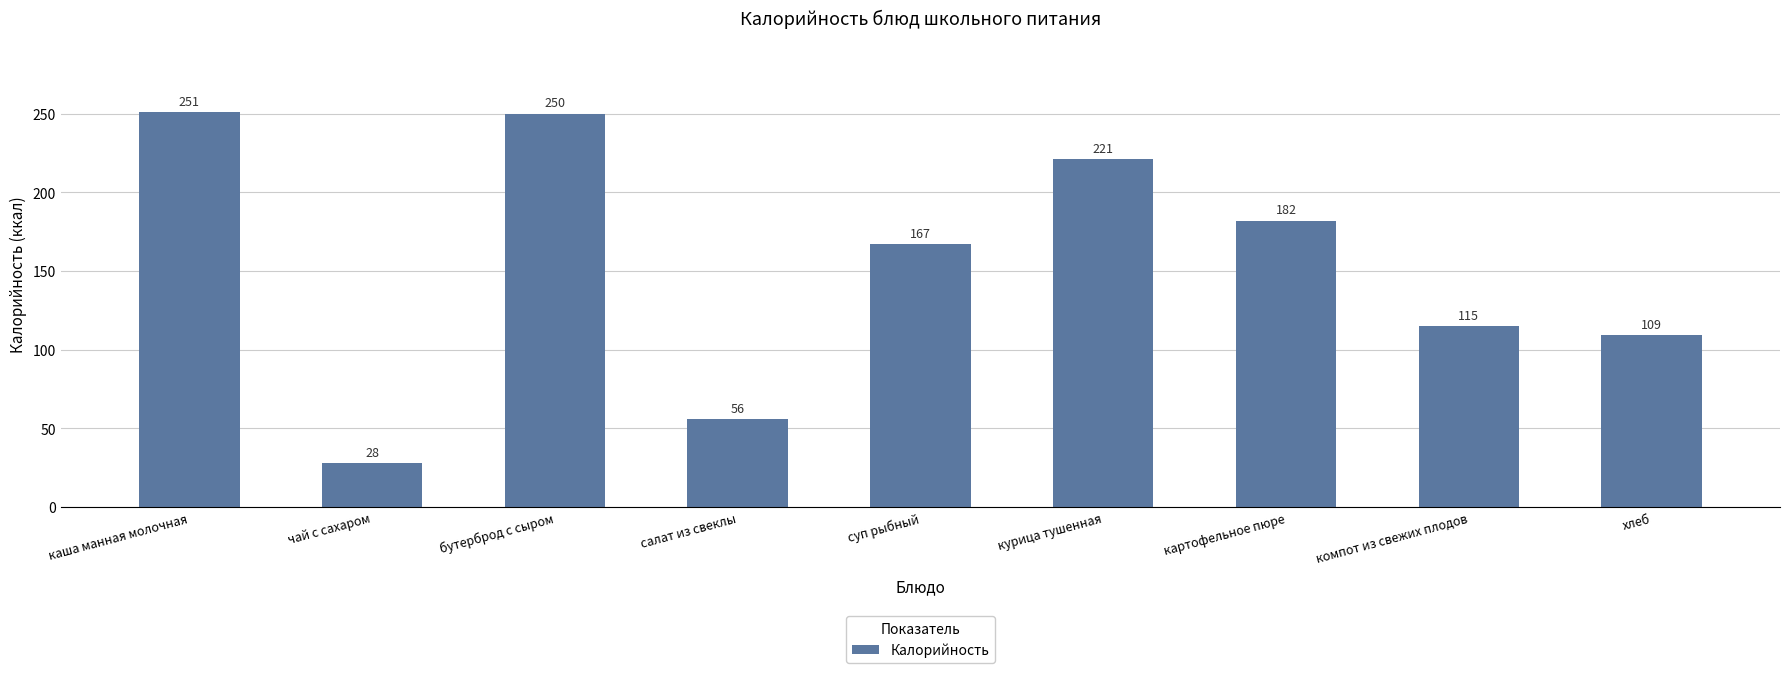

Which label corresponds to the largest value in the chart?

каша манная молочная